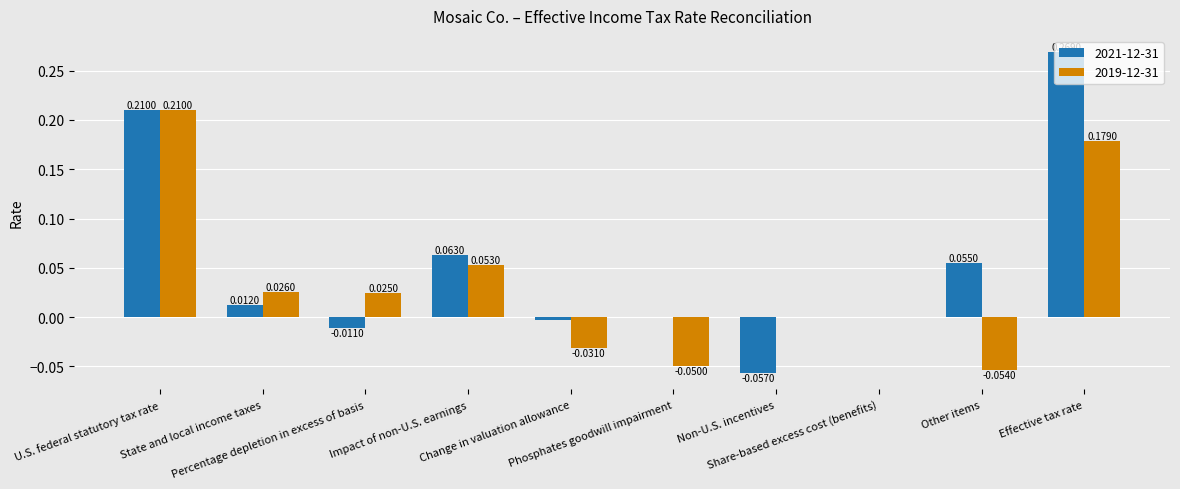

Is the value of 2021-12-31 at Phosphates goodwill impairment greater than the value of 2019-12-31 at U.S. federal statutory tax rate?

No